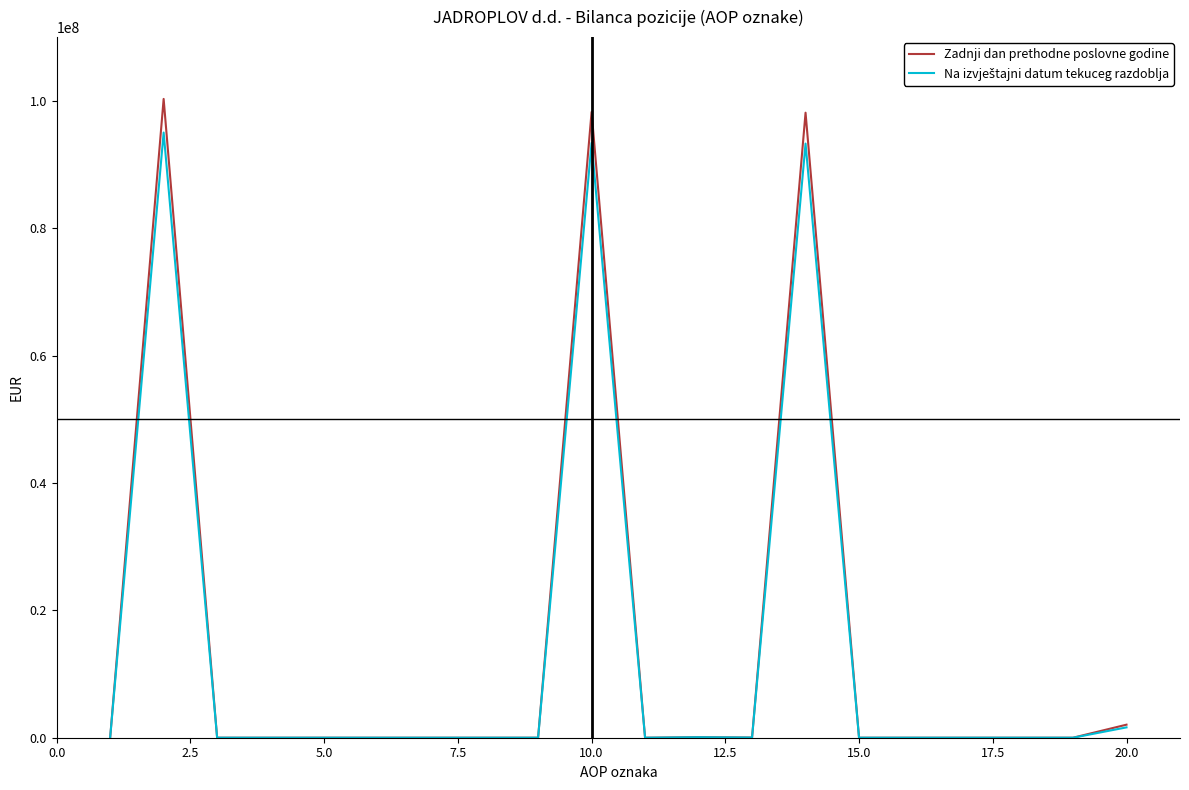

Which series has the widest spread of values?

Zadnji dan prethodne poslovne godine